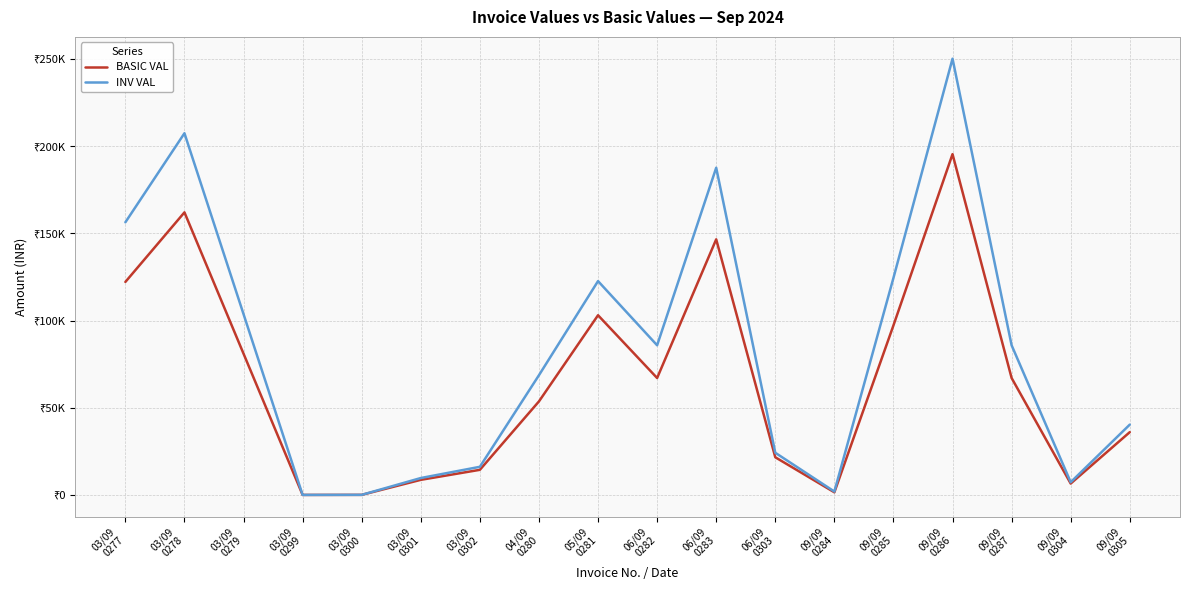

At which category does INV VAL reach its first local valley?

03/09
0299